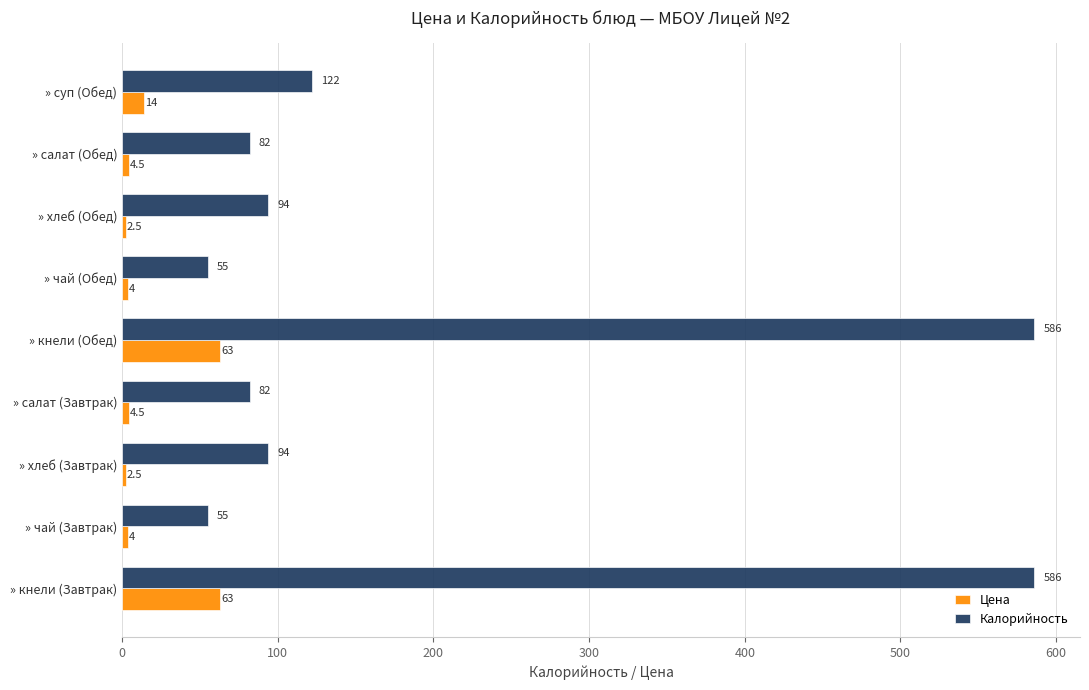

Which series changed the most between » чай (Завтрак) and » суп (Обед)?

Калорийность